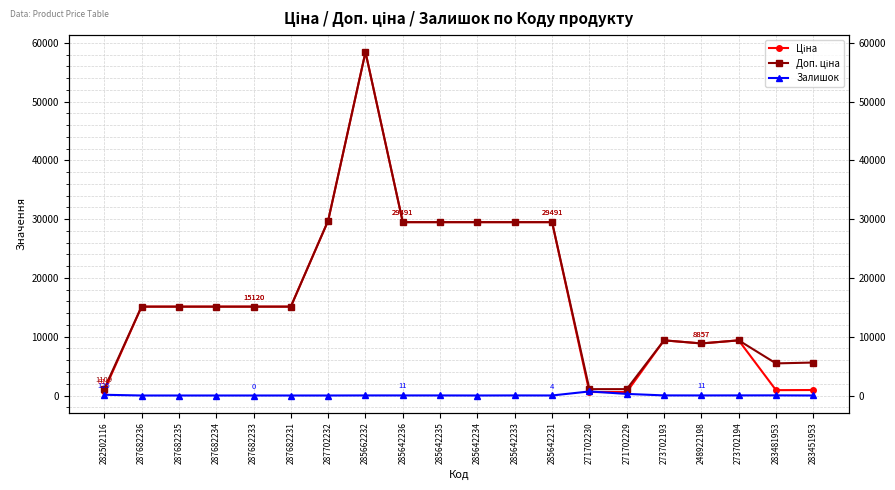

In Ціна, how many points are higher than both neighbors (excluding endpoints)?

3